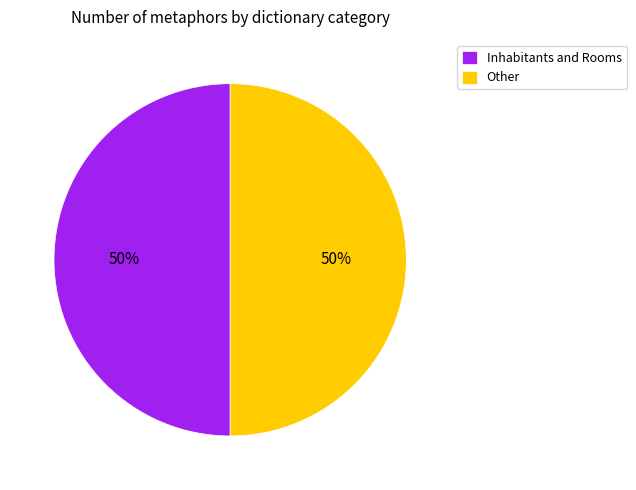

Is it true that Other is 43% of the pie?

False